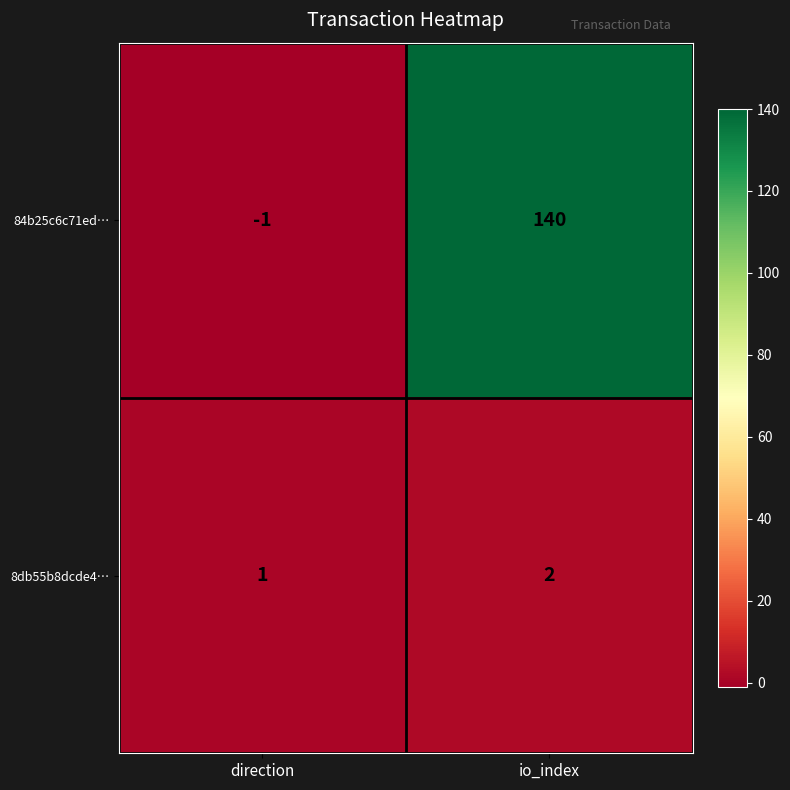

Rank the series by their average value, from lowest to highest.

8db55b8dcde4…, 84b25c6c71ed…